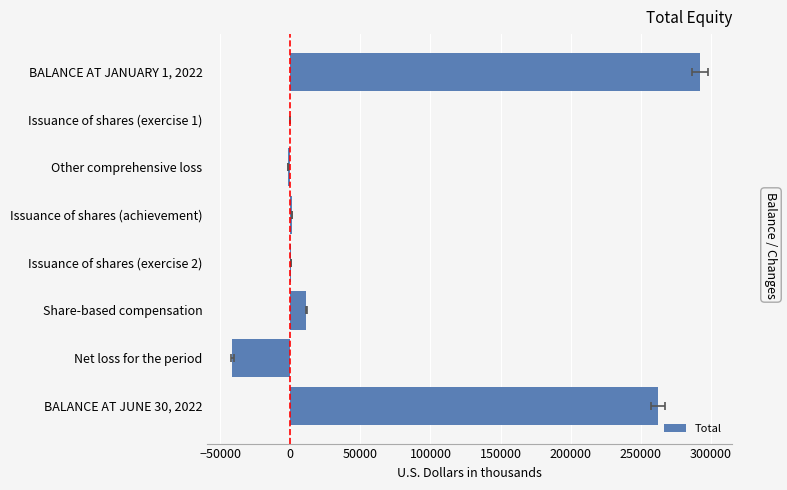

How many data points are above 953?

3